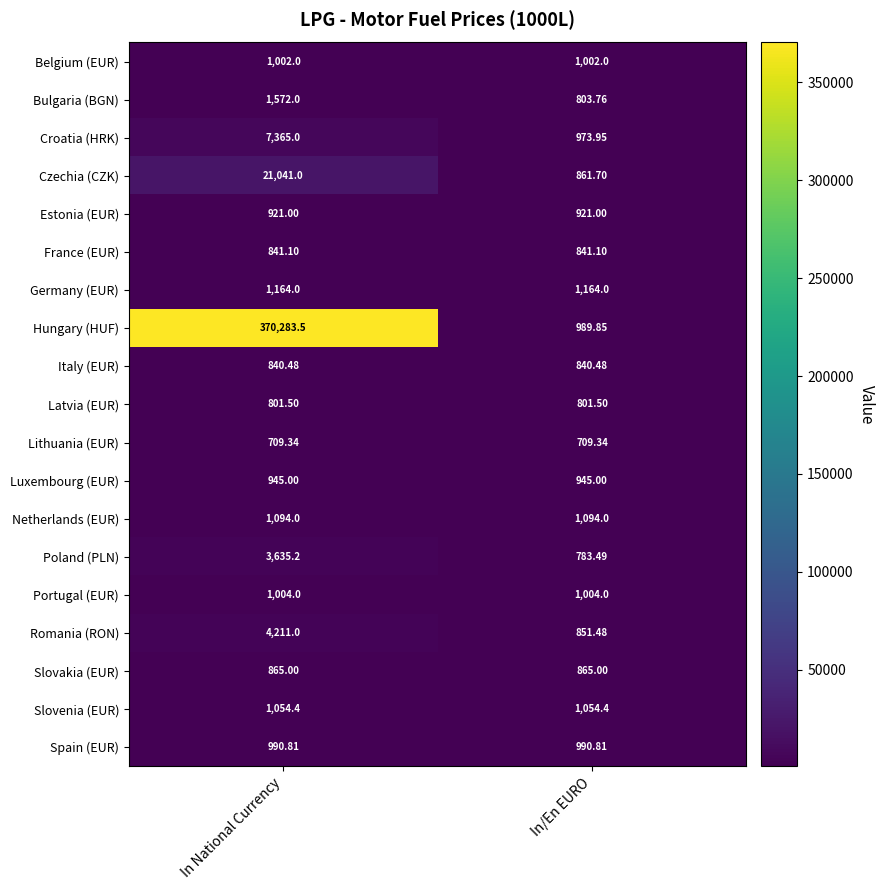

Rank the series at In/En EURO from lowest to highest value.

Lithuania (EUR), Poland (PLN), Latvia (EUR), Bulgaria (BGN), Italy (EUR), France (EUR), Romania (RON), Czechia (CZK), Slovakia (EUR), Estonia (EUR), Luxembourg (EUR), Croatia (HRK), Hungary (HUF), Spain (EUR), Belgium (EUR), Portugal (EUR), Slovenia (EUR), Netherlands (EUR), Germany (EUR)